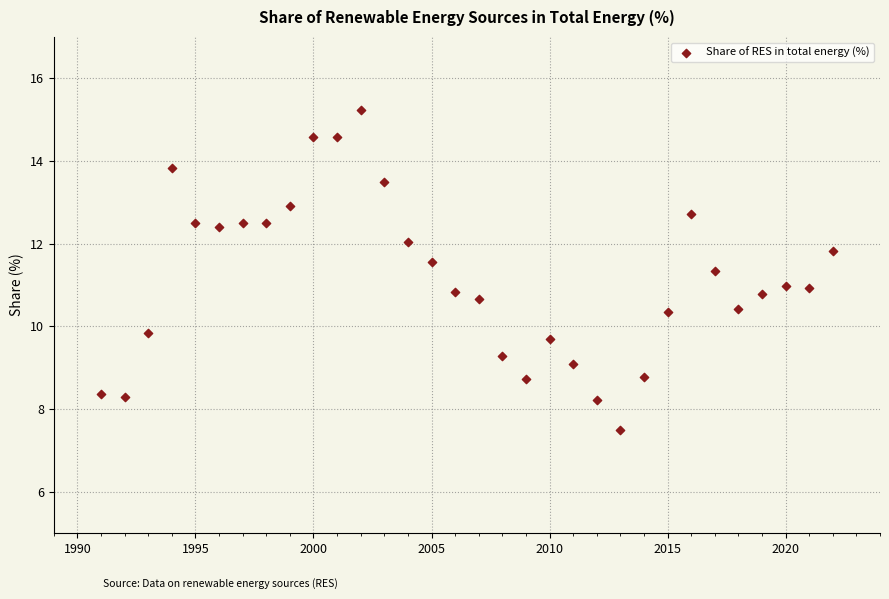

What is the range of Y values (max minus min)?

7.7